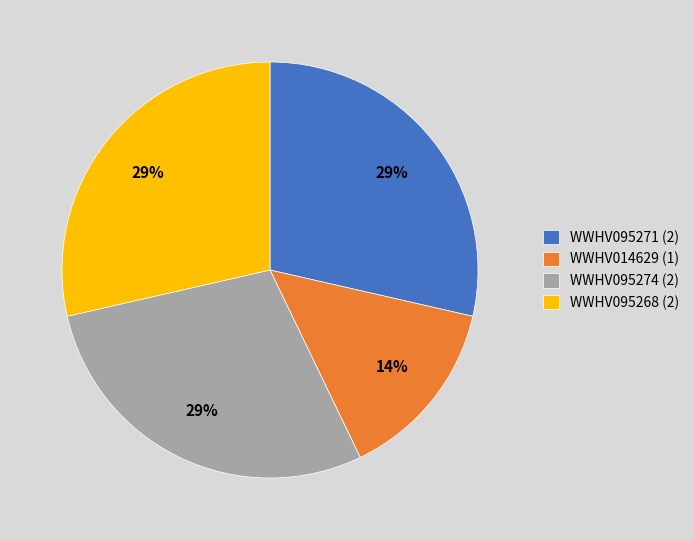

How many segments does this pie chart have?

4